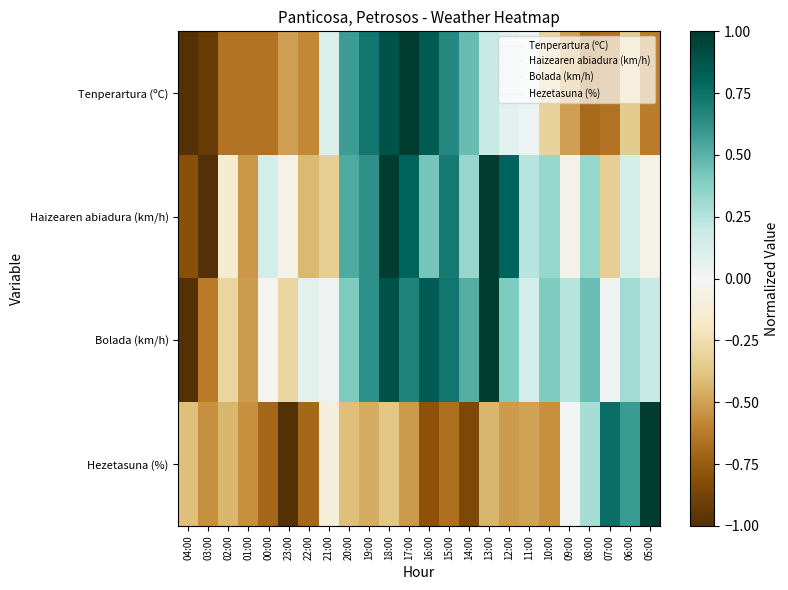

Reading left to right, extract all data points from this chart.

Tenperartura (ºC): 04:00=-1.0	03:00=-0.9	02:00=-0.7	01:00=-0.7	00:00=-0.7	23:00=-0.5	22:00=-0.6	21:00=0.1	20:00=0.6	19:00=0.7	18:00=0.9	17:00=1.0	16:00=0.8	15:00=0.7	14:00=0.5	13:00=0.2	12:00=0.1	11:00=0.0	10:00=-0.3	09:00=-0.5	08:00=-0.7	07:00=-0.7	06:00=-0.3	05:00=-0.6
Haizearen abiadura (km/h): 04:00=-0.8	03:00=-1.0	02:00=-0.1	01:00=-0.5	00:00=0.1	23:00=-0.0	22:00=-0.4	21:00=-0.3	20:00=0.5	19:00=0.6	18:00=1.0	17:00=0.8	16:00=0.4	15:00=0.7	14:00=0.3	13:00=1.0	12:00=0.8	11:00=0.2	10:00=0.3	09:00=-0.0	08:00=0.3	07:00=-0.3	06:00=0.1	05:00=-0.0
Bolada (km/h): 04:00=-1.0	03:00=-0.6	02:00=-0.3	01:00=-0.5	00:00=-0.0	23:00=-0.3	22:00=0.1	21:00=0.0	20:00=0.4	19:00=0.6	18:00=0.9	17:00=0.7	16:00=0.8	15:00=0.7	14:00=0.5	13:00=1.0	12:00=0.4	11:00=0.1	10:00=0.4	09:00=0.2	08:00=0.5	07:00=0.0	06:00=0.3	05:00=0.2
Hezetasuna (%): 04:00=-0.4	03:00=-0.6	02:00=-0.4	01:00=-0.6	00:00=-0.7	23:00=-1.0	22:00=-0.7	21:00=-0.1	20:00=-0.4	19:00=-0.5	18:00=-0.4	17:00=-0.5	16:00=-0.8	15:00=-0.7	14:00=-0.9	13:00=-0.4	12:00=-0.5	11:00=-0.5	10:00=-0.6	09:00=0.0	08:00=0.3	07:00=0.8	06:00=0.6	05:00=1.0